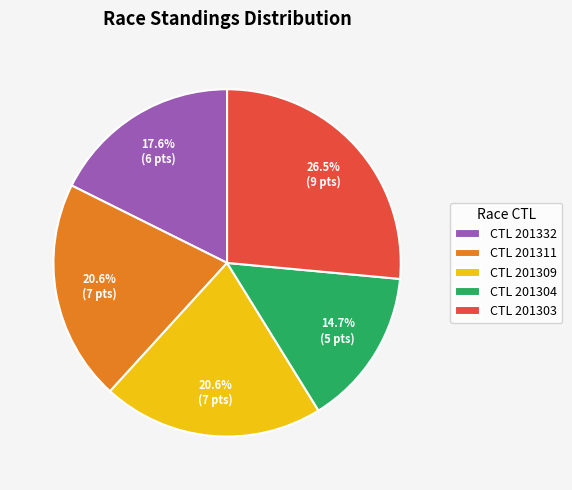

To the nearest percent, what is the difference between the largest and smallest slice percentages?

12%